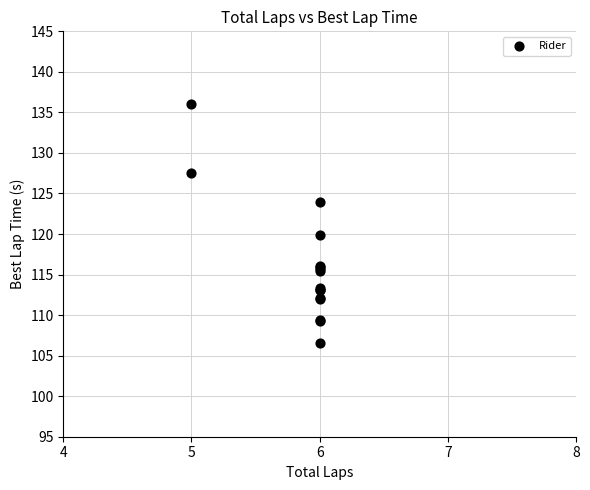

What Y value in the scatter plot is closest to 121?

119.9